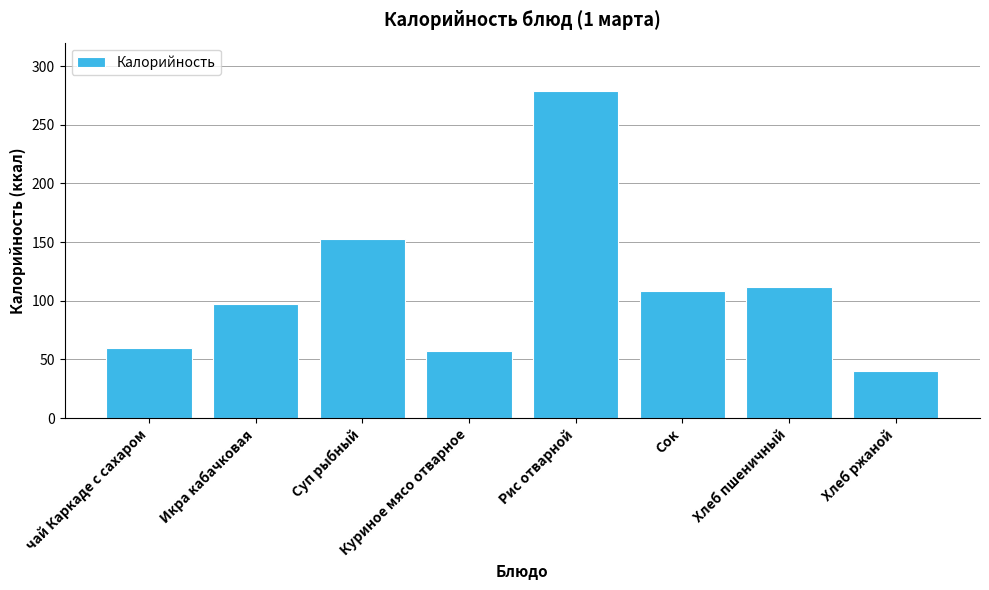

Count the number of categories in the chart.

8